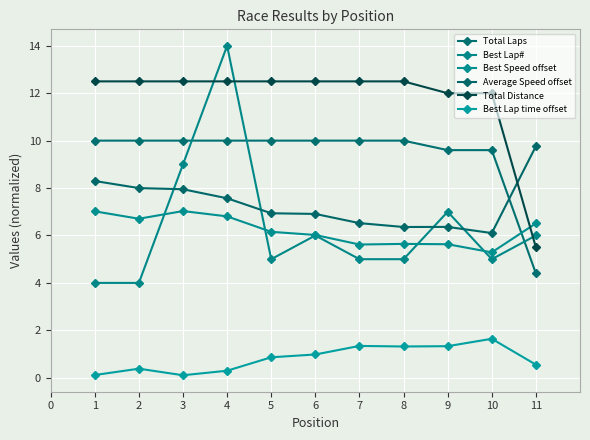

Count the number of categories in the chart.

11